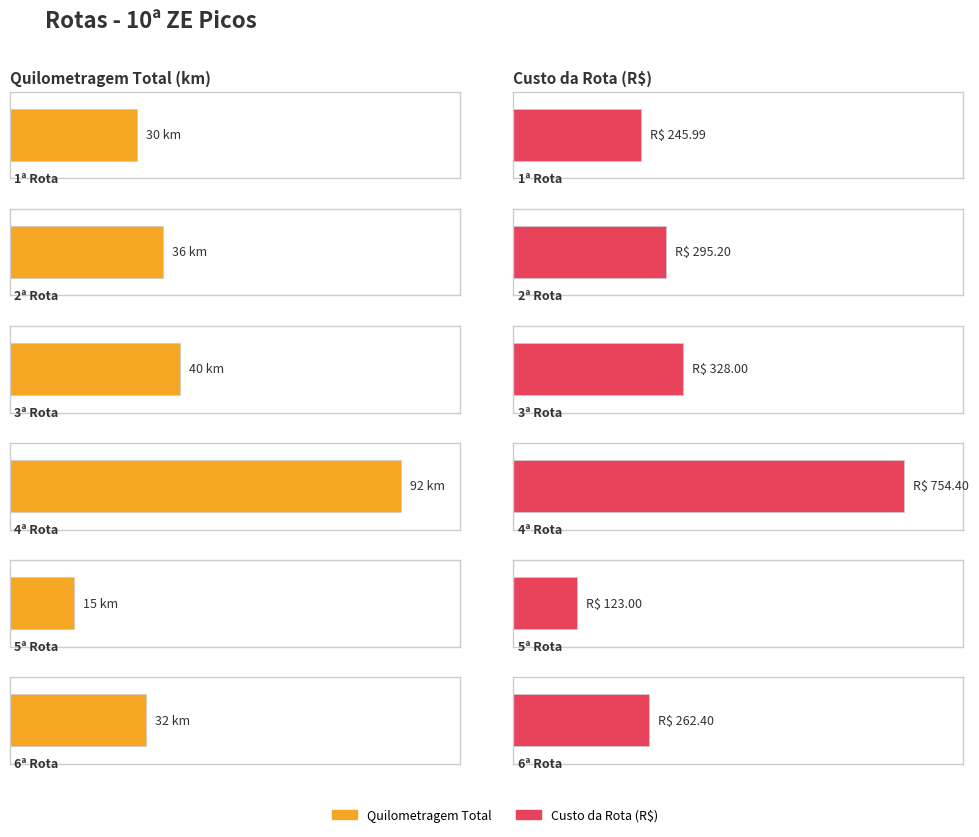

Rank the categories by value from highest to lowest.

4ª Rota, 3ª Rota, 2ª Rota, 6ª Rota, 1ª Rota, 5ª Rota